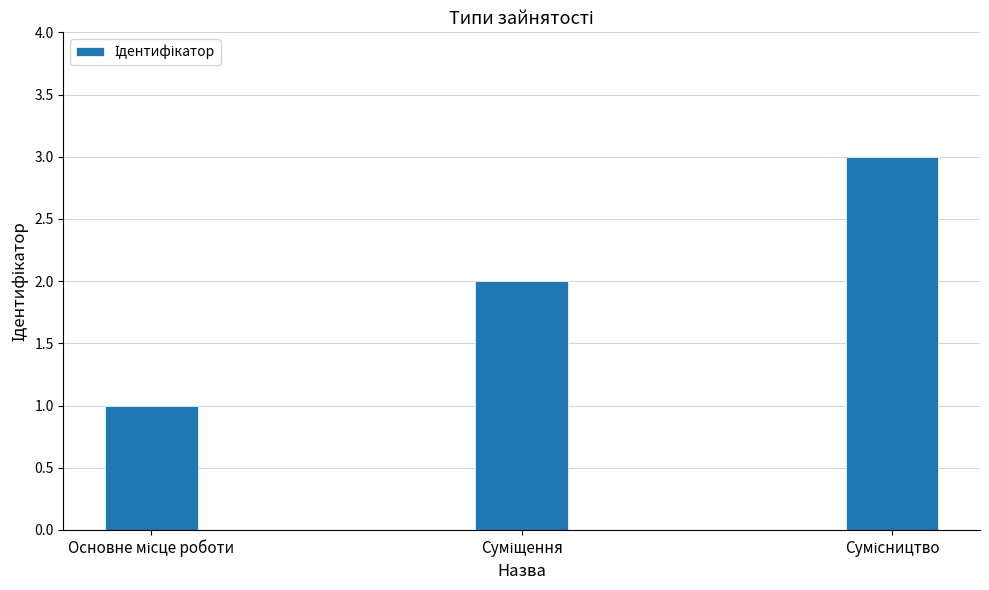

What is the sum of all values?

6